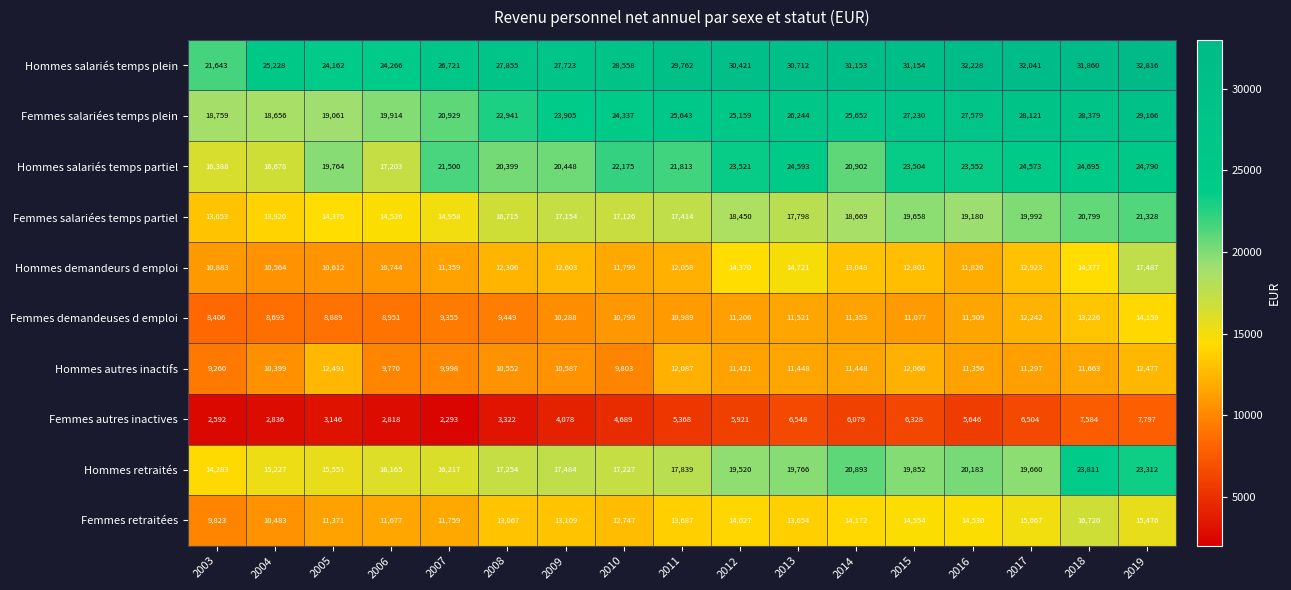

Is the value of Femmes autres inactives at 2013 greater than the value of Femmes demandeuses d emploi at 2013?

No